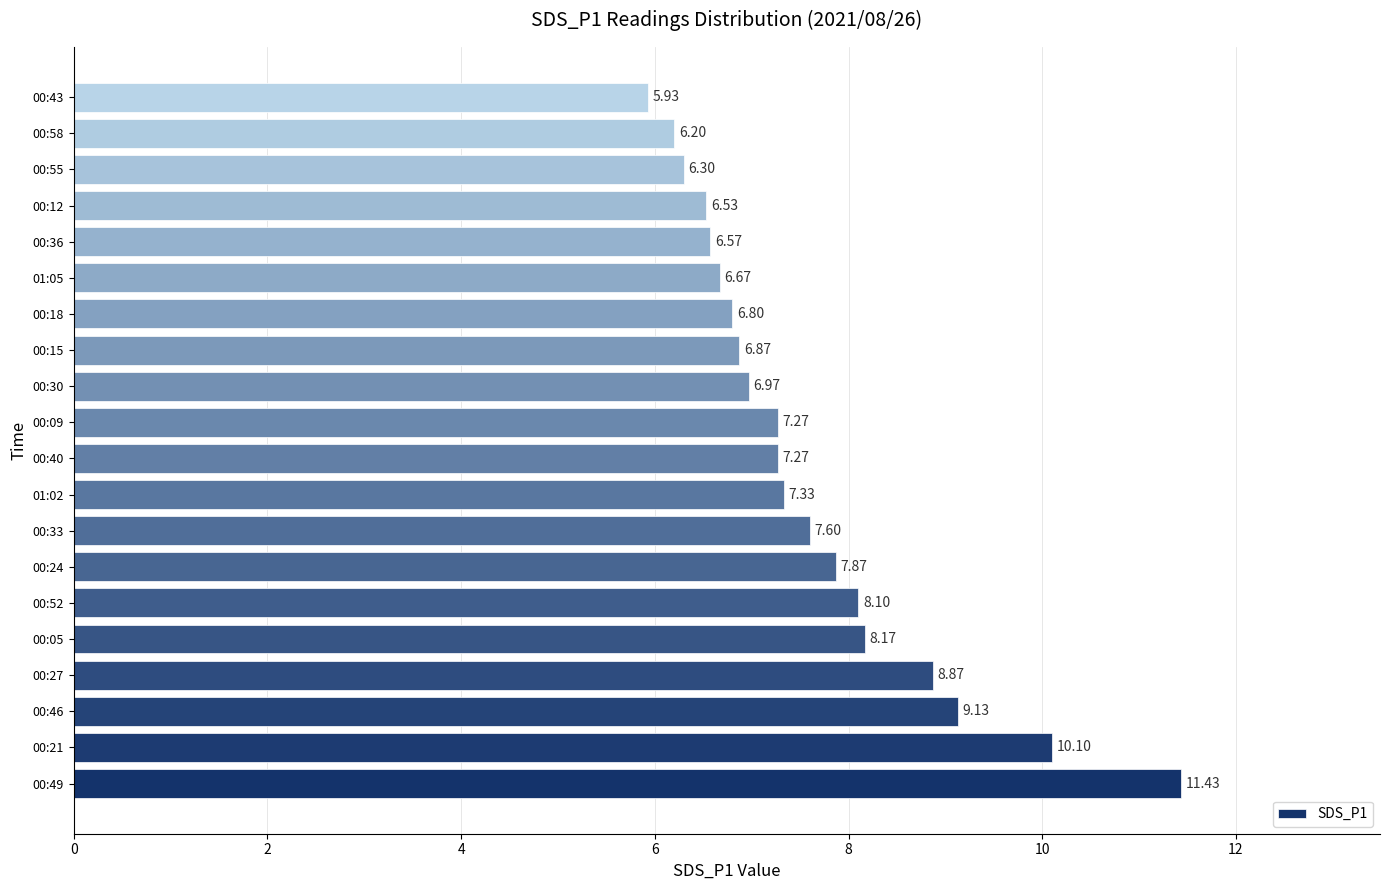

What is the change in value from 00:30 to 00:36?

-0.4